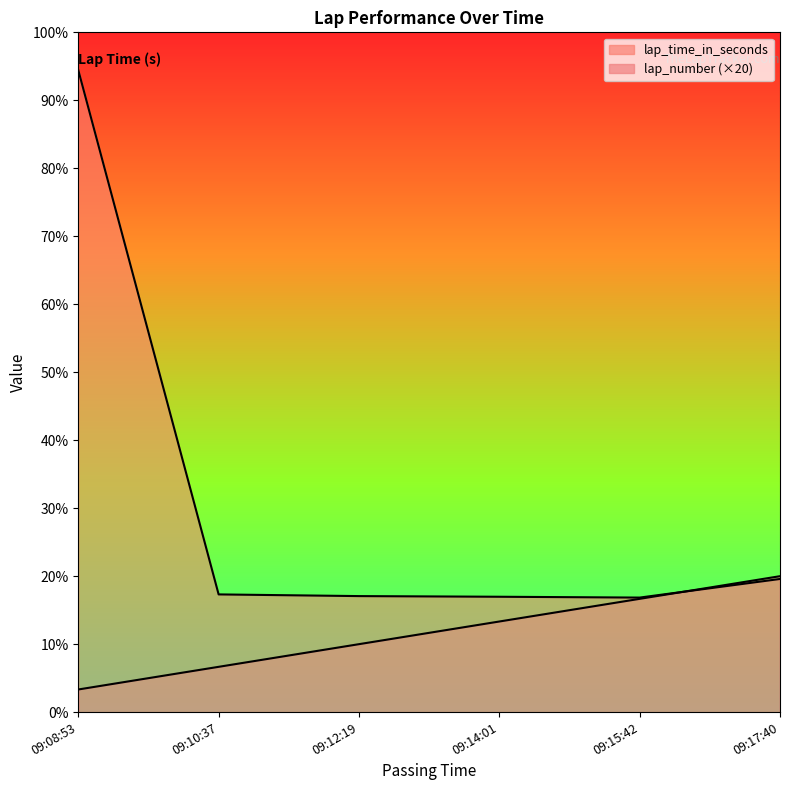

At which label does lap_number first exceed 80?

09:15:42